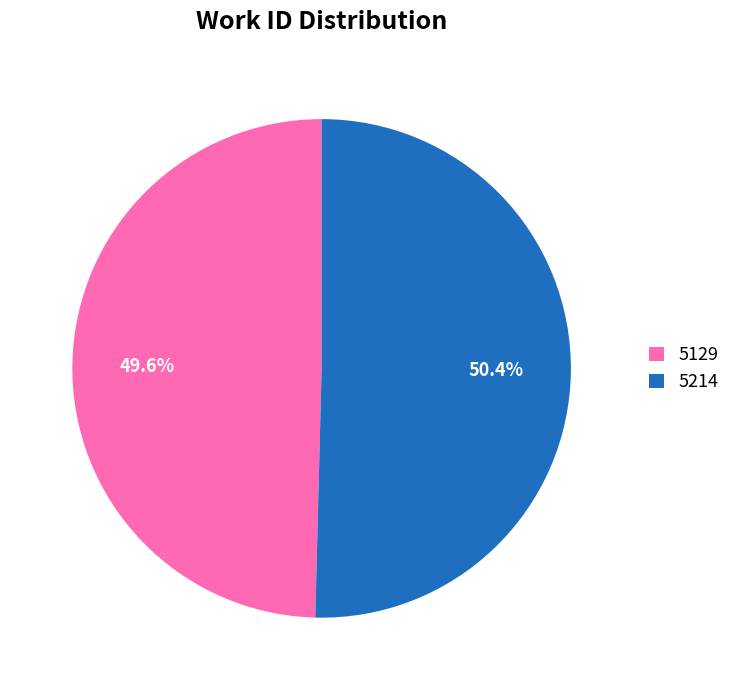

To the nearest percent, what portion does 5129 represent?

50%